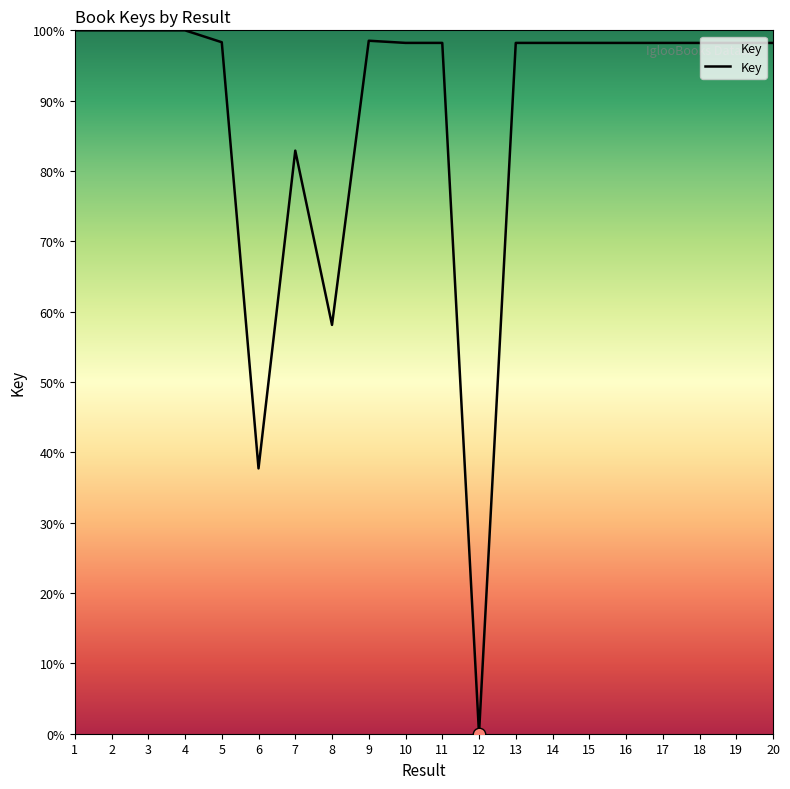

Approximately how many times larger is the value at 8 compared to 16?

0.6